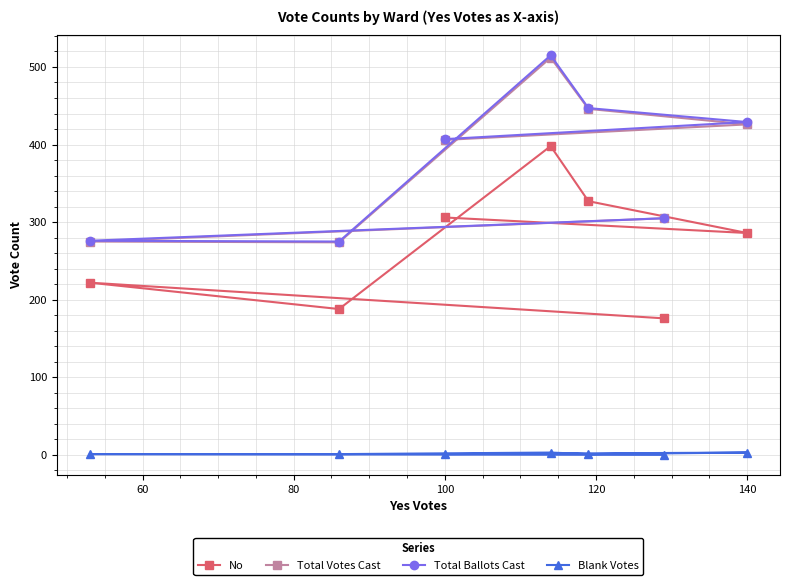

True or false: Total Ballots Cast has more than 2 interior local peaks.

False